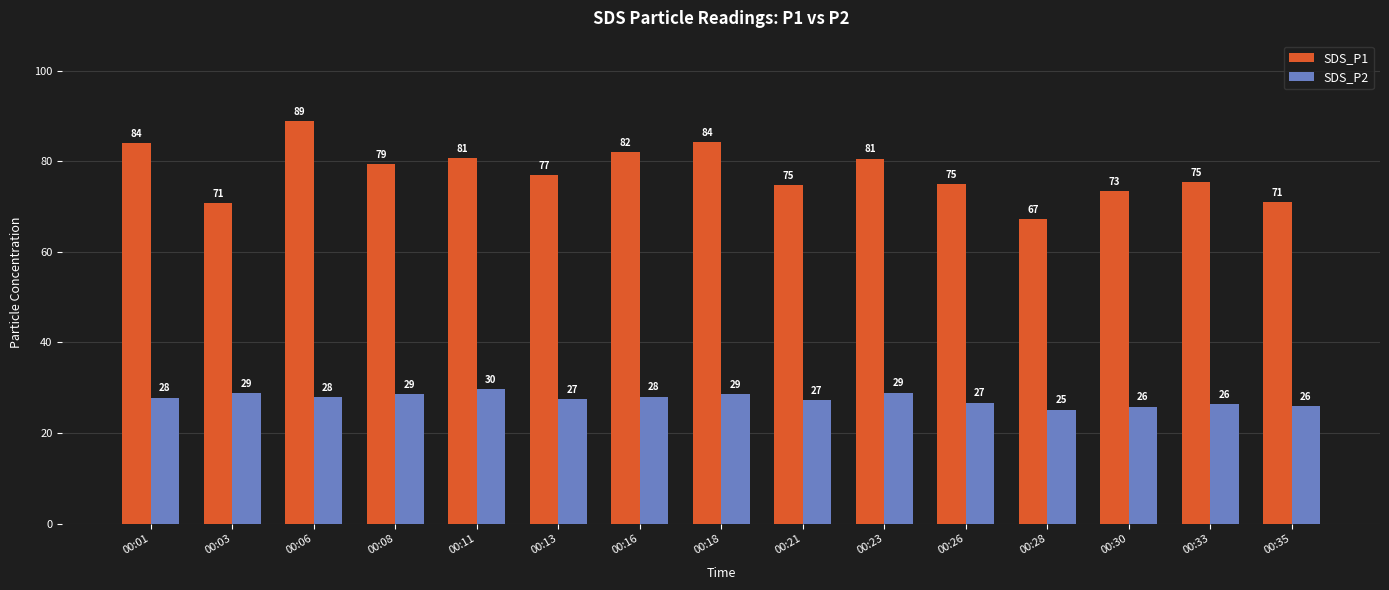

The SDS_P2 series shows 27.8 at 00:01. True or false?

True